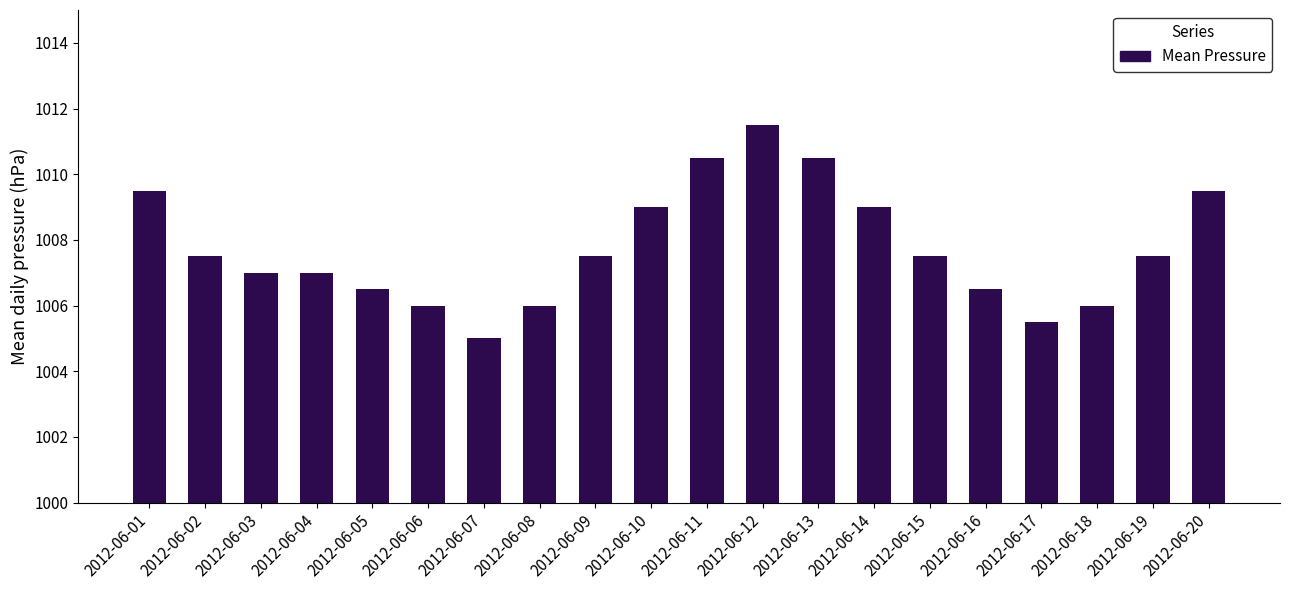

How many bars are there in total?

20